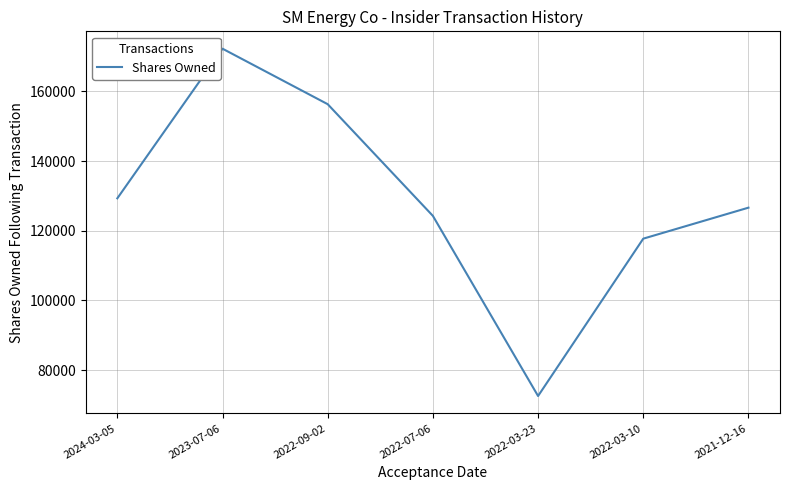

Between 2023-07-06 and 2022-09-02, which is larger?

2023-07-06